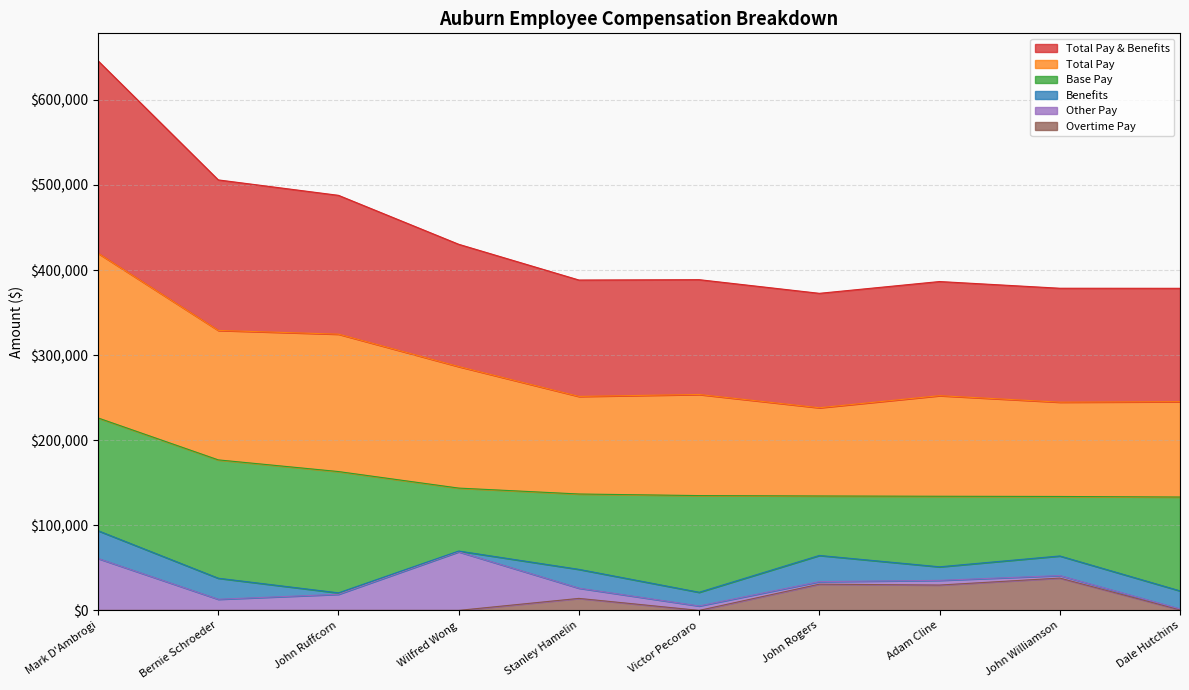

List the labels in order of Overtime Pay value, largest first.

John Williamson, John Rogers, Adam Cline, Stanley Hamelin, Dale Hutchins, Mark D'Ambrogi, Bernie Schroeder, John Ruffcorn, Wilfred Wong, Victor Pecoraro